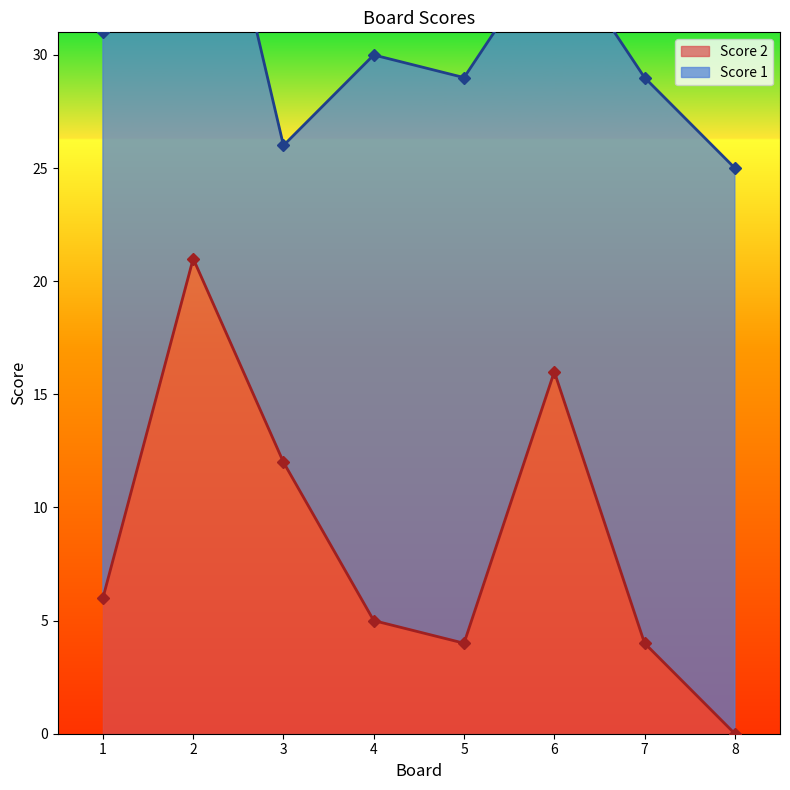

What is the change in value from 1 to 2?

+15